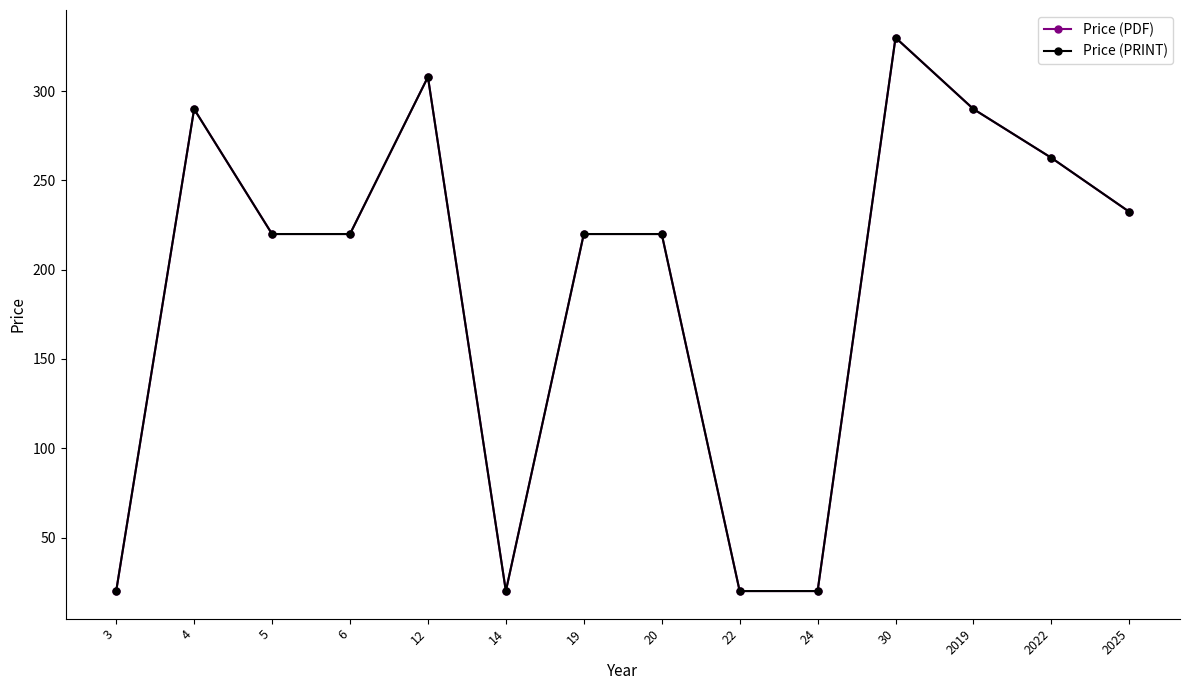

Does the chart have visible grid lines?

No